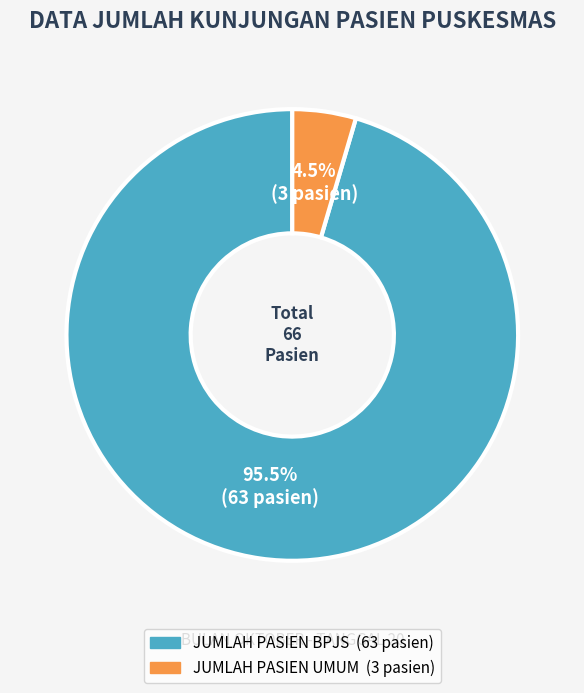

Count the number of slices in the pie.

2